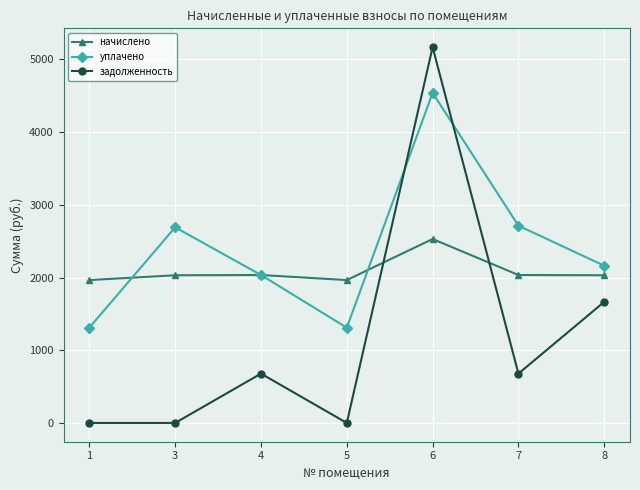

What is the value of the уплачено point at the 4th from the left?

1310.0